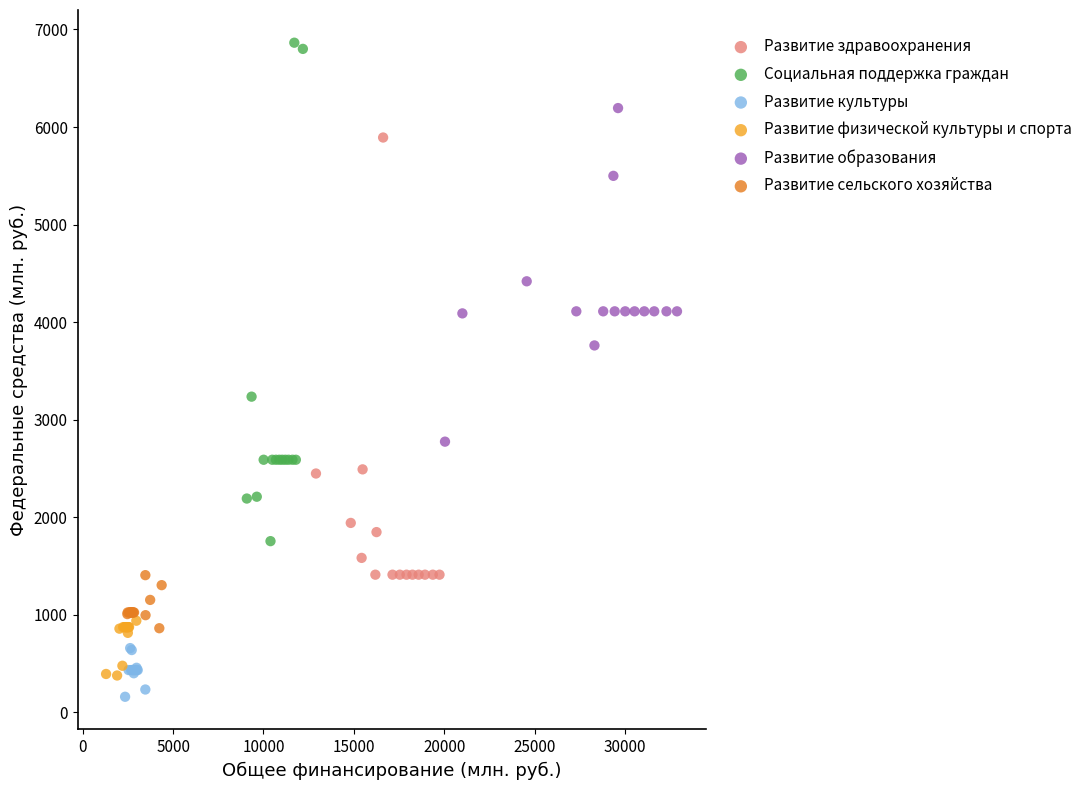

Which series reaches the minimum Y coordinate?

Развитие культуры